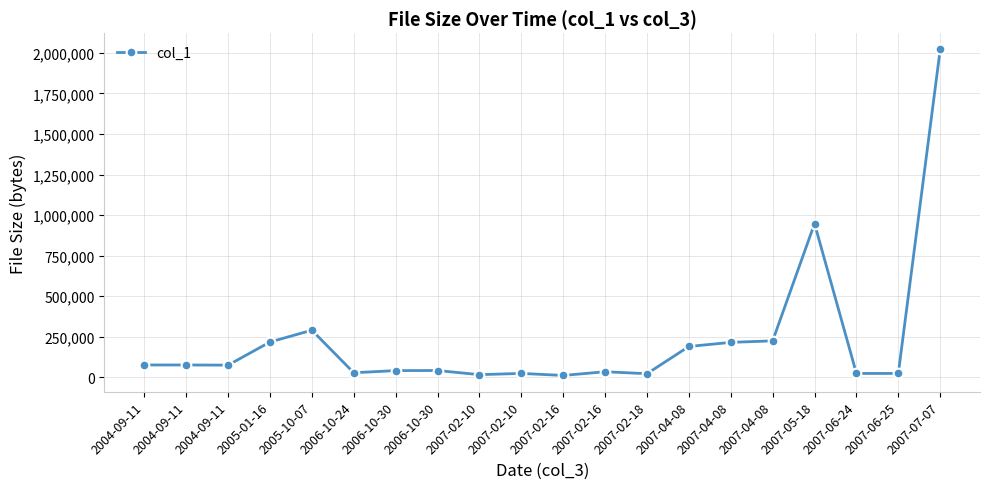

List the labels in order of value, largest first.

2007-07-07, 2007-05-18, 2005-10-07, 2007-04-08, 2005-01-16, 2007-04-08, 2007-04-08, 2004-09-11, 2004-09-11, 2004-09-11, 2006-10-30, 2006-10-30, 2007-02-16, 2006-10-24, 2007-02-10, 2007-06-24, 2007-06-25, 2007-02-18, 2007-02-10, 2007-02-16